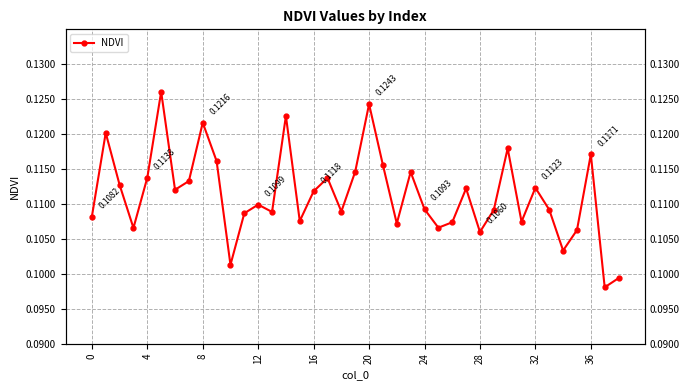

What is the minimum value shown in the chart?

0.1